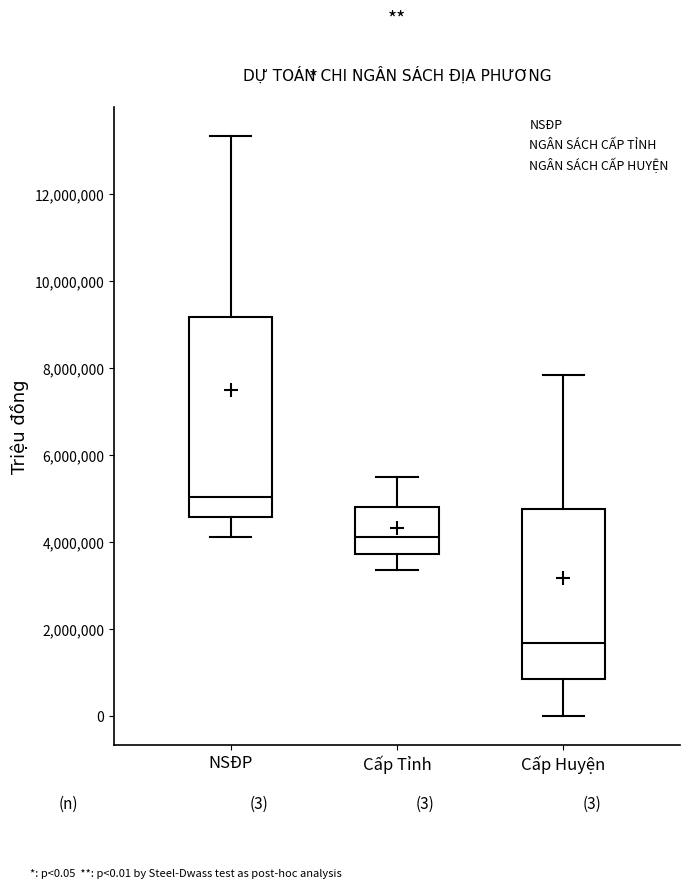

Which box has the lowest median line?

Cấp Huyện